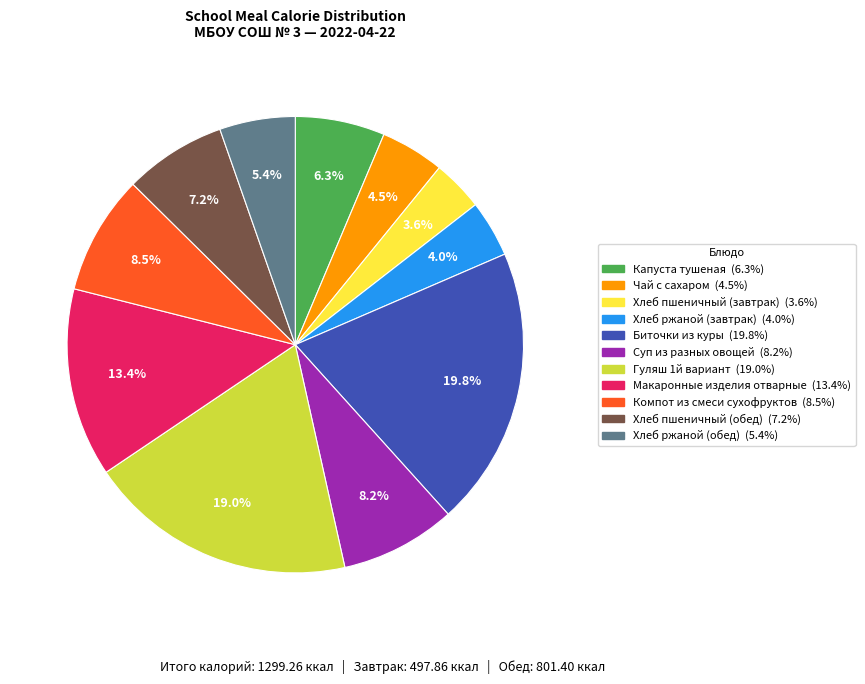

Between Хлеб пшеничный (обед) and Чай с сахаром, which is larger?

Хлеб пшеничный (обед)